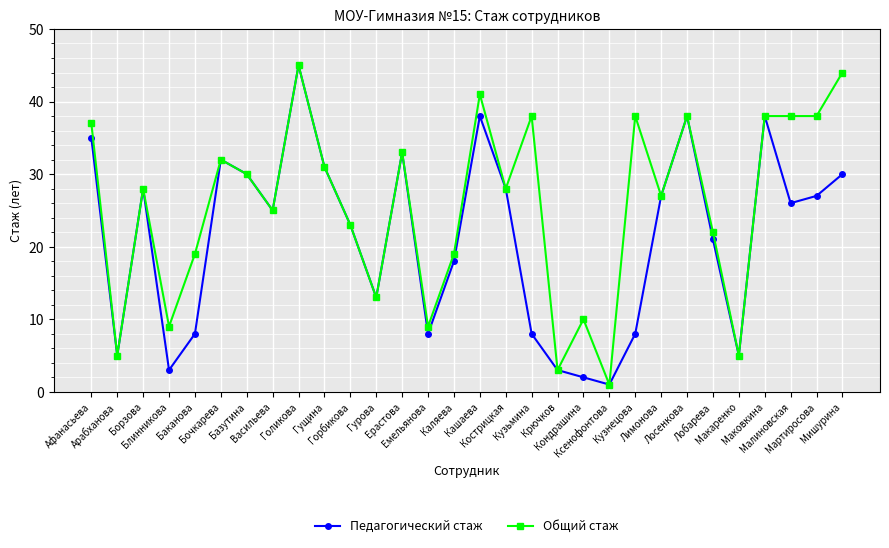

True or false: Общий стаж has a value of 8 at Макаренко.

False